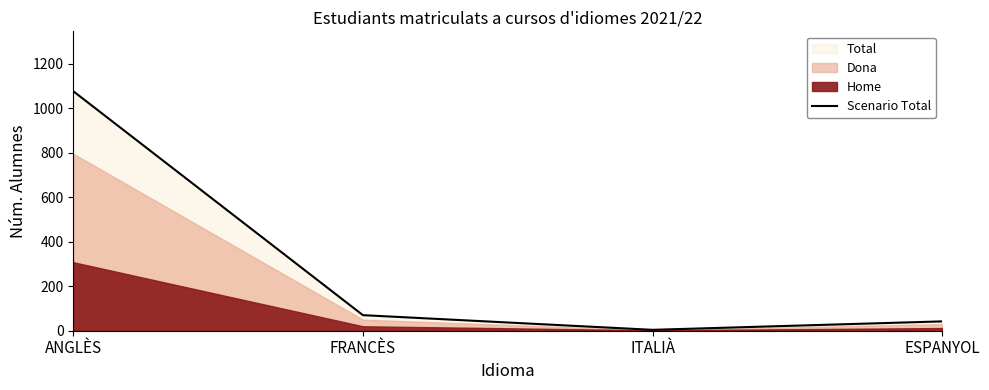

Which category has the lowest value across all series?

ITALIÀ